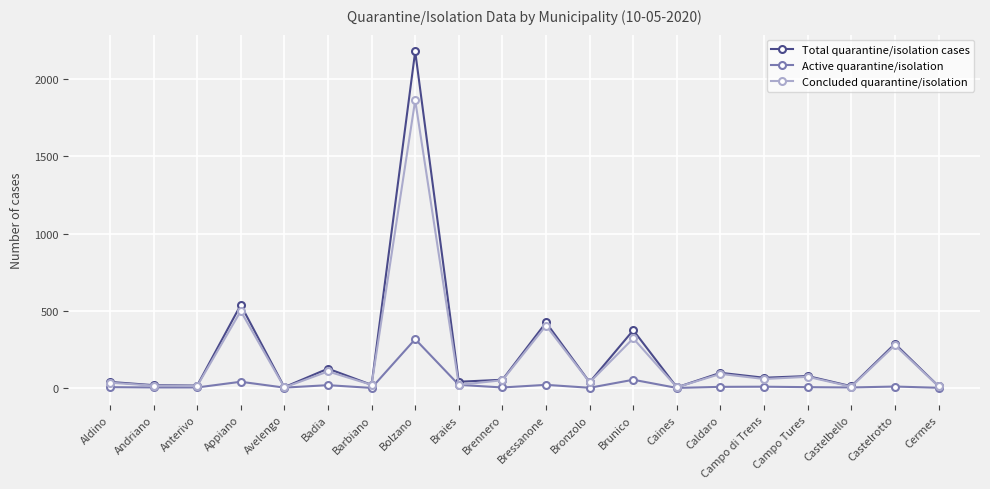

What is the sum of all Total quarantine/isolation cases values?

4421